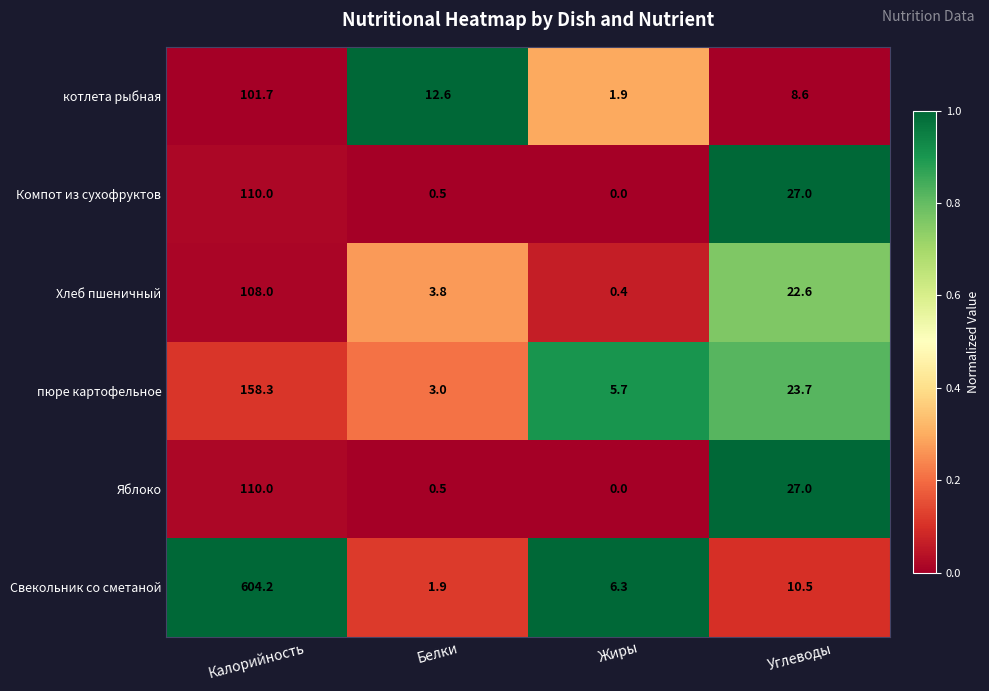

At how many categories does at least one series exceed 0?

4